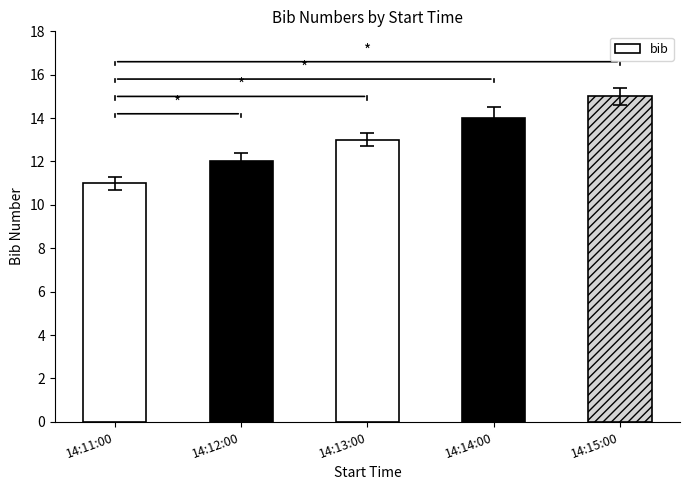

True or false: the data shows 15 at 14:15:00.

True